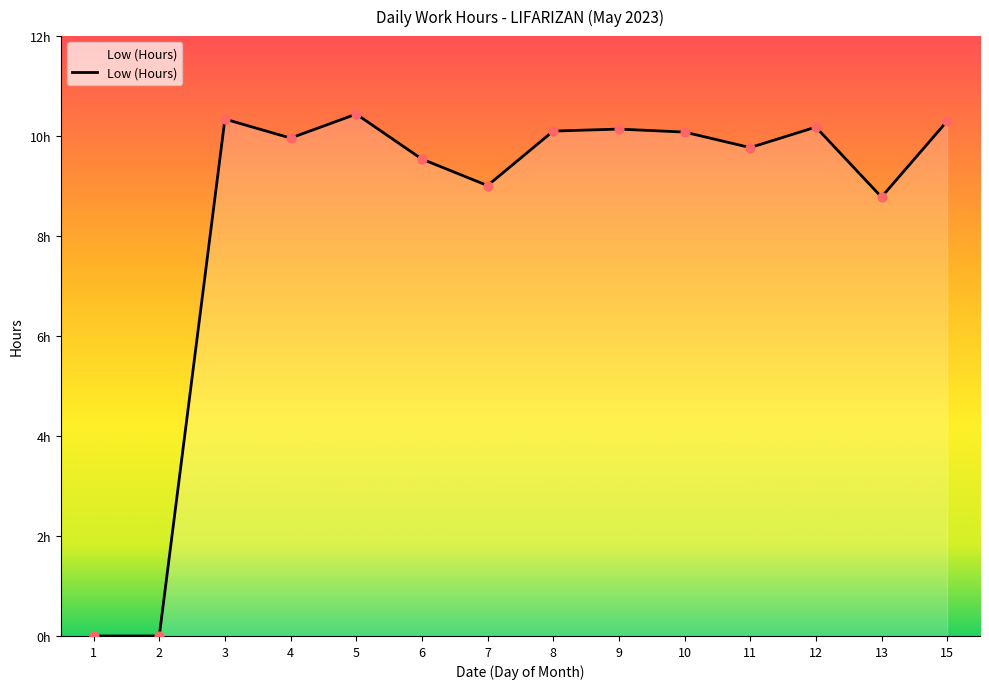

Between 6 and 11, which is larger?

11